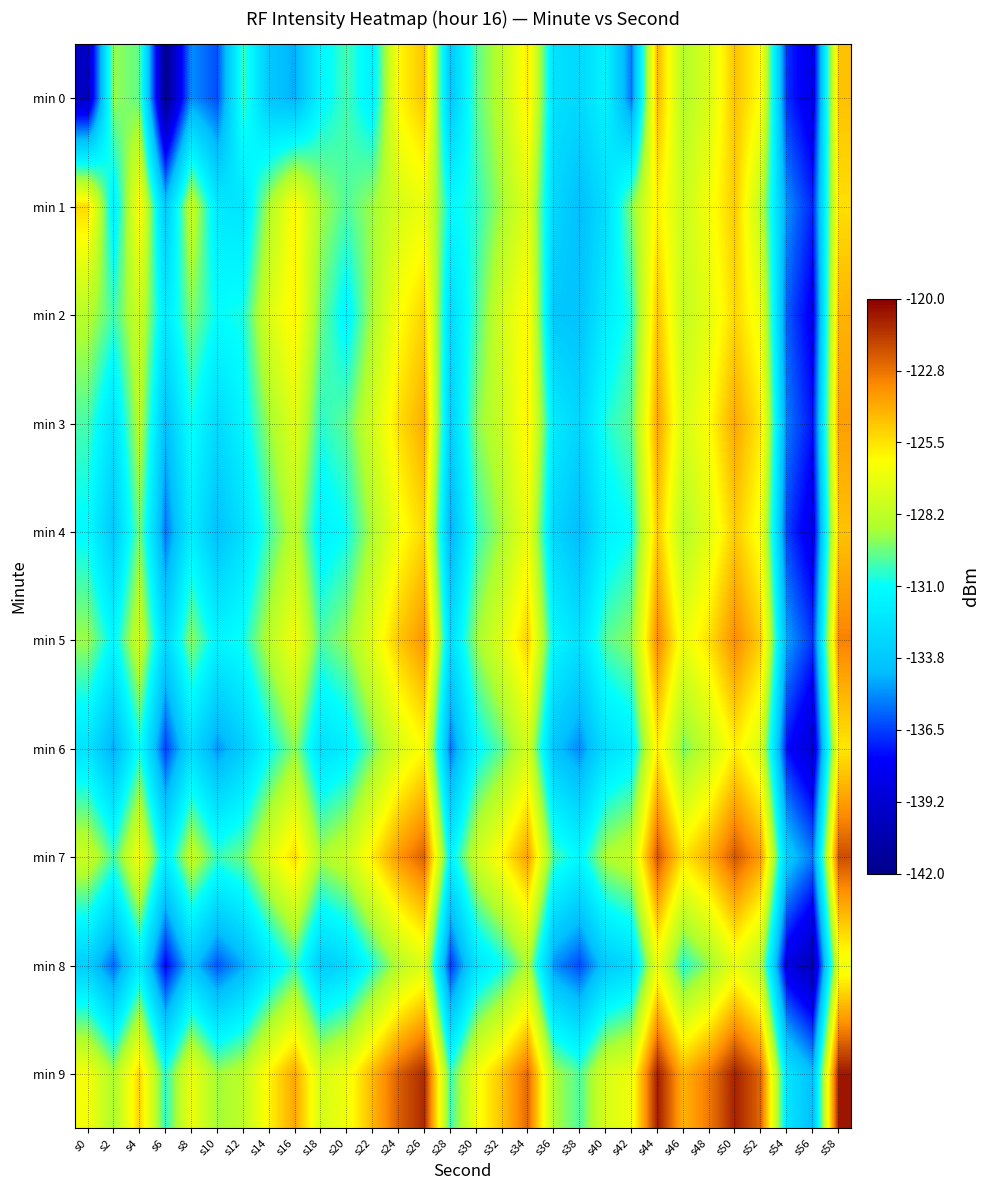

What is the total value across all series at s56?

-1375.2